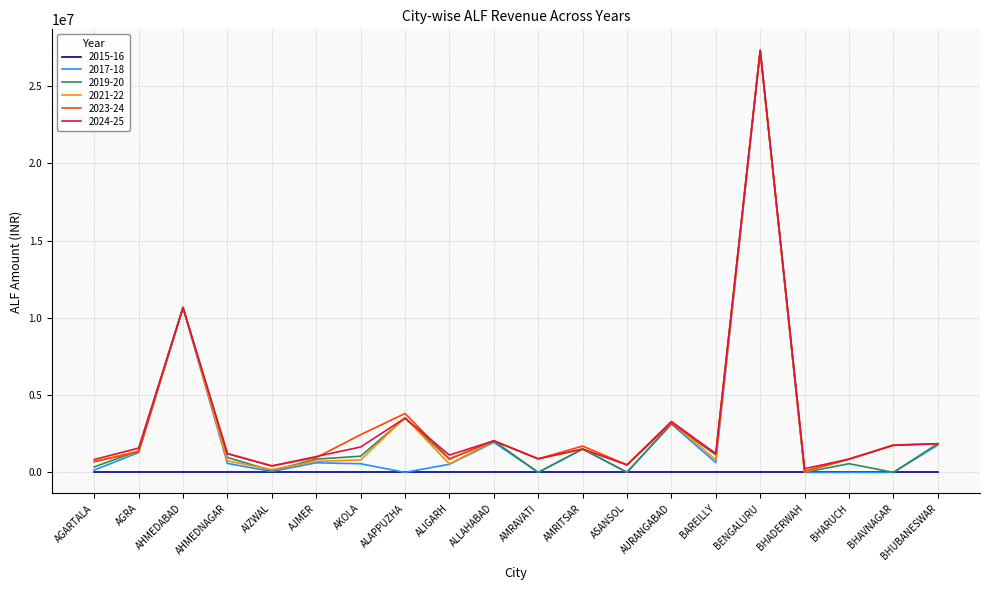

How many categories are shown in the chart?

20